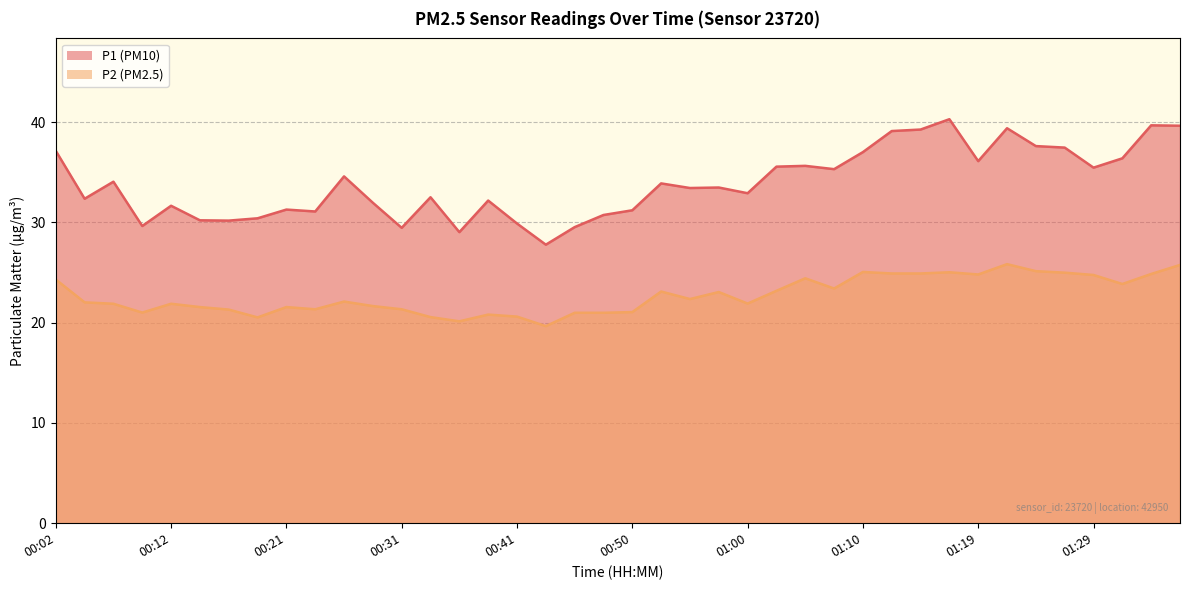

Rank the series by their average value, from lowest to highest.

P2, P1